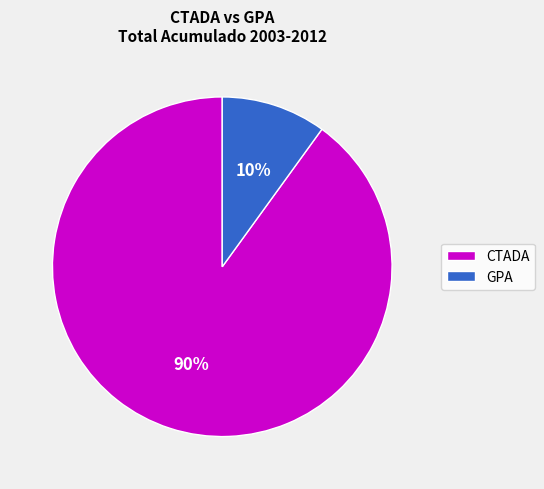

Is there a majority slice in this chart?

Yes